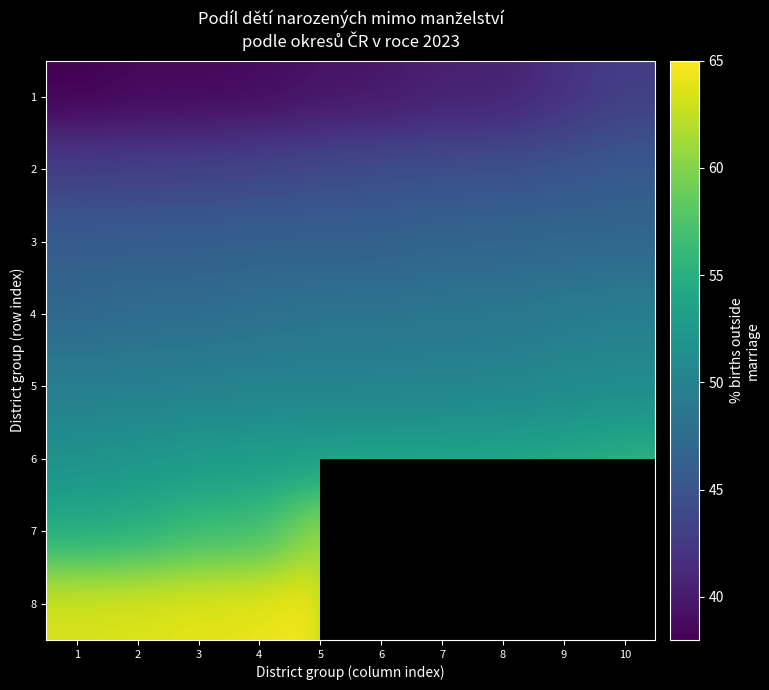

Is the value of 1 at 4 greater than the value of 6 at 2?

No